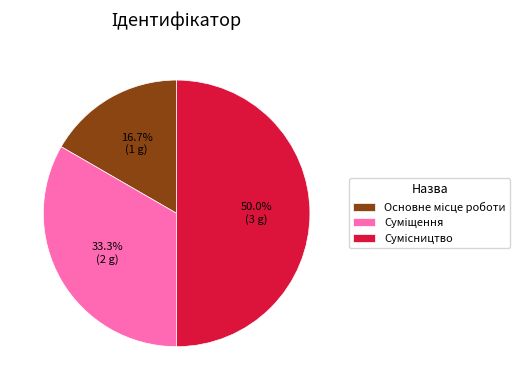

True or false: Основне місце роботи accounts for 4% of the total.

False